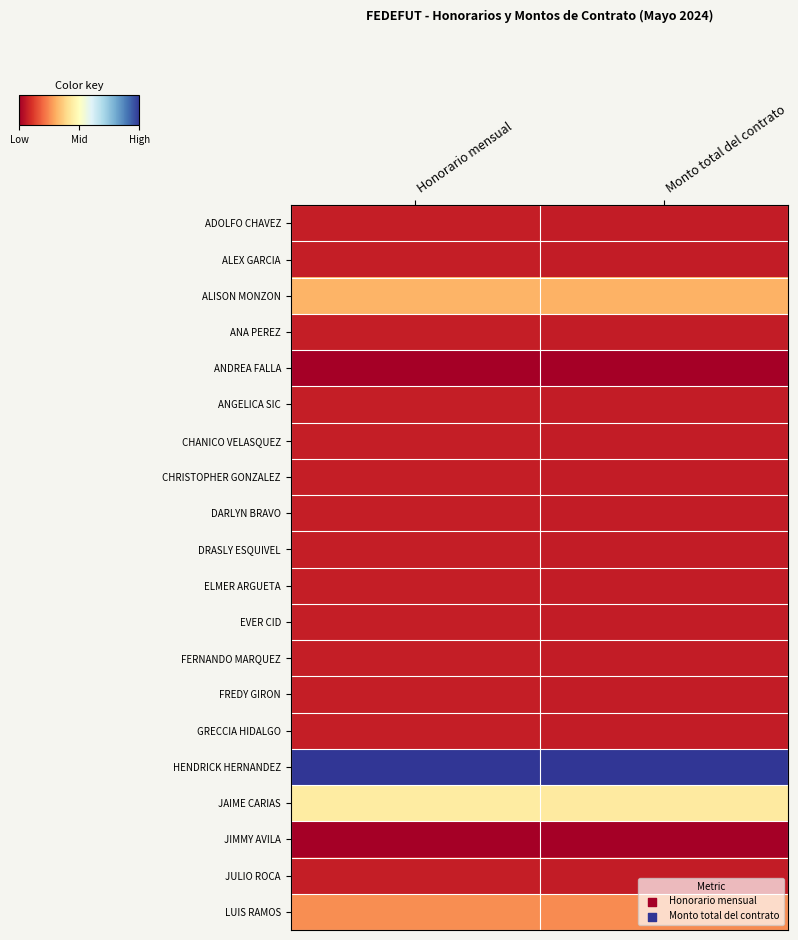

List the series in order of their peak value, highest first.

HENDRICK HERNANDEZ, JAIME CARIAS, ALISON MONZON, LUIS RAMOS, ADOLFO CHAVEZ, ALEX GARCIA, ANA PEREZ, ANGELICA SIC, CHANICO VELASQUEZ, CHRISTOPHER GONZALEZ, DARLYN BRAVO, DRASLY ESQUIVEL, ELMER ARGUETA, EVER CID, FERNANDO MARQUEZ, FREDY GIRON, GRECCIA HIDALGO, JULIO ROCA, ANDREA FALLA, JIMMY AVILA